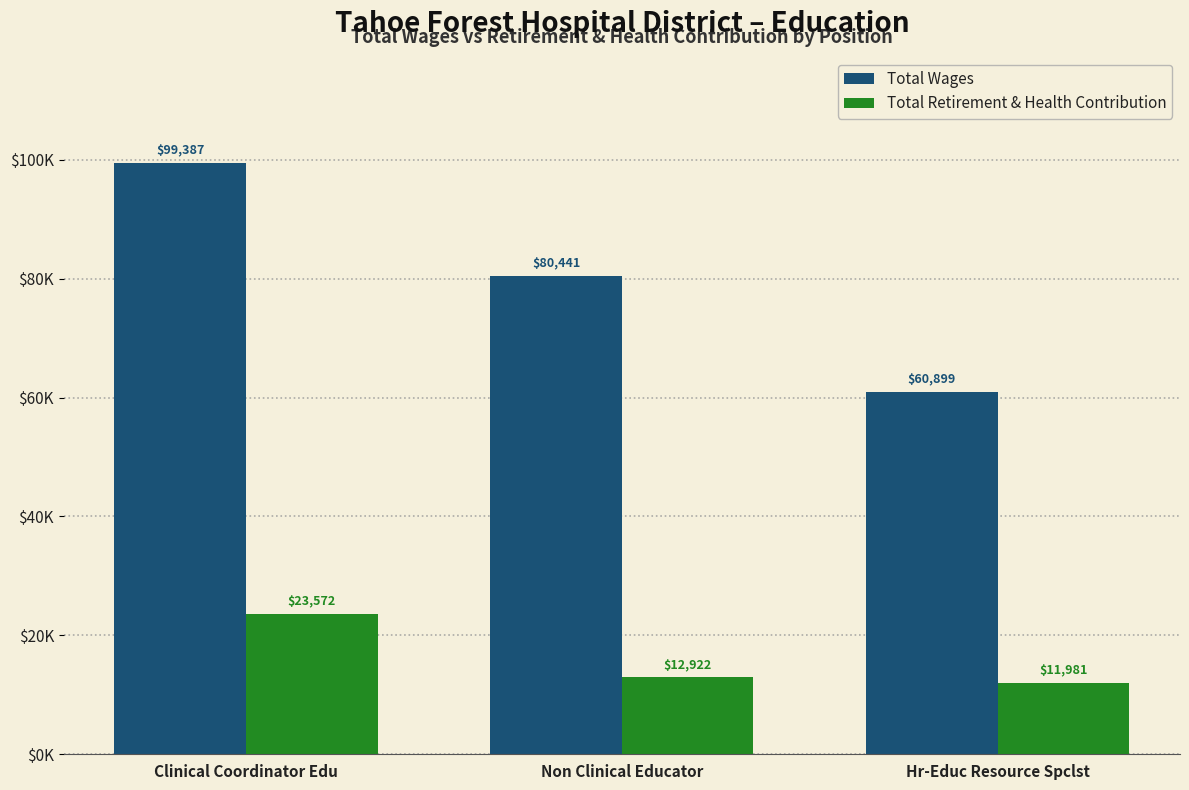

At which label does Total Wages first exceed 80441?

Clinical Coordinator Edu